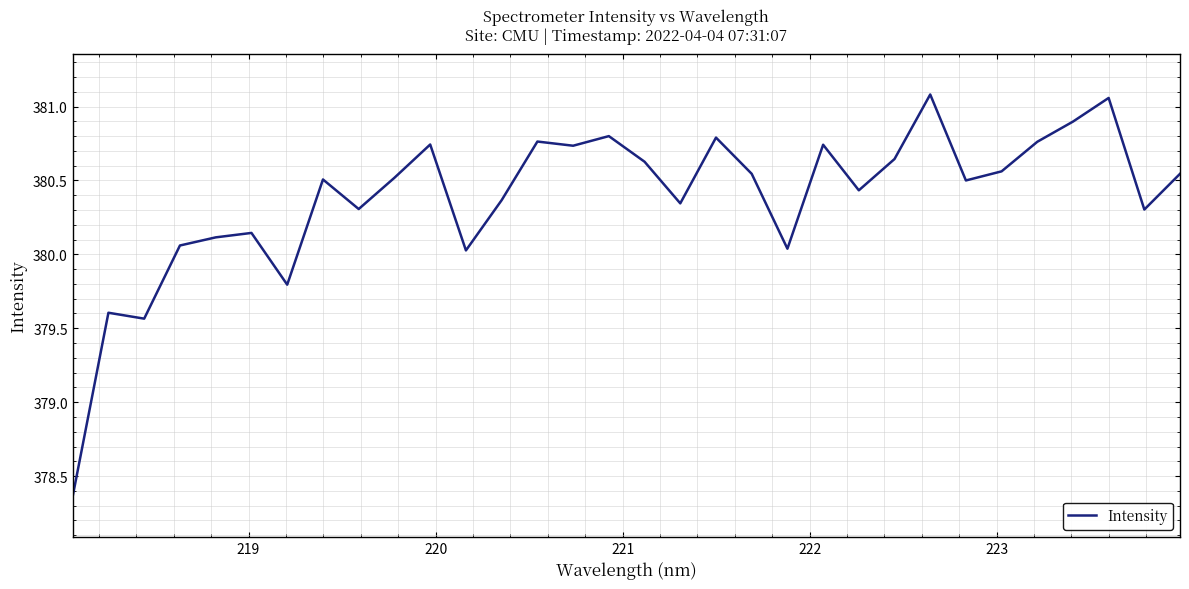

What is the difference between the maximum and minimum values?

2.7